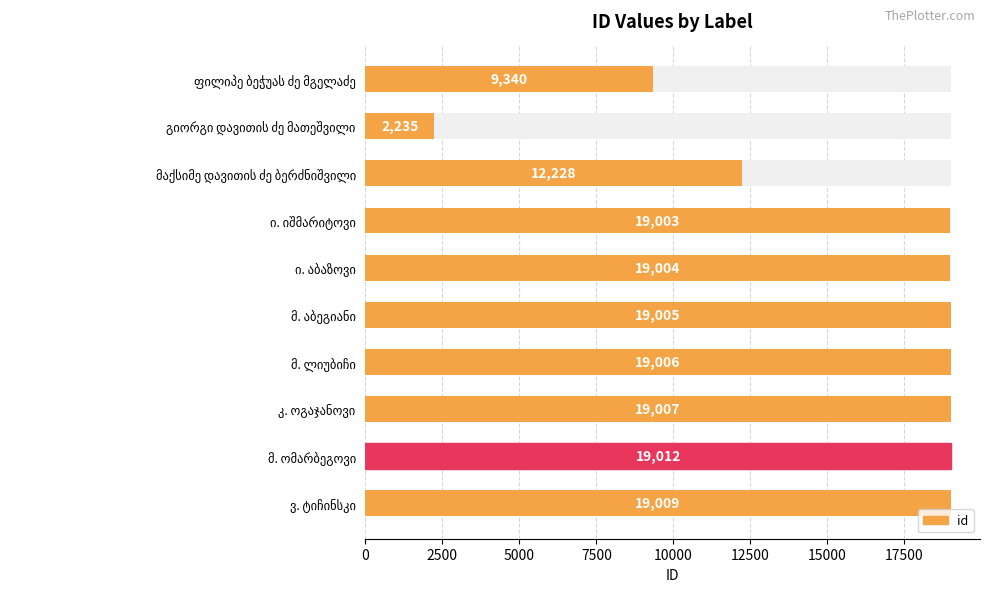

What is the maximum value shown in the chart?

19012